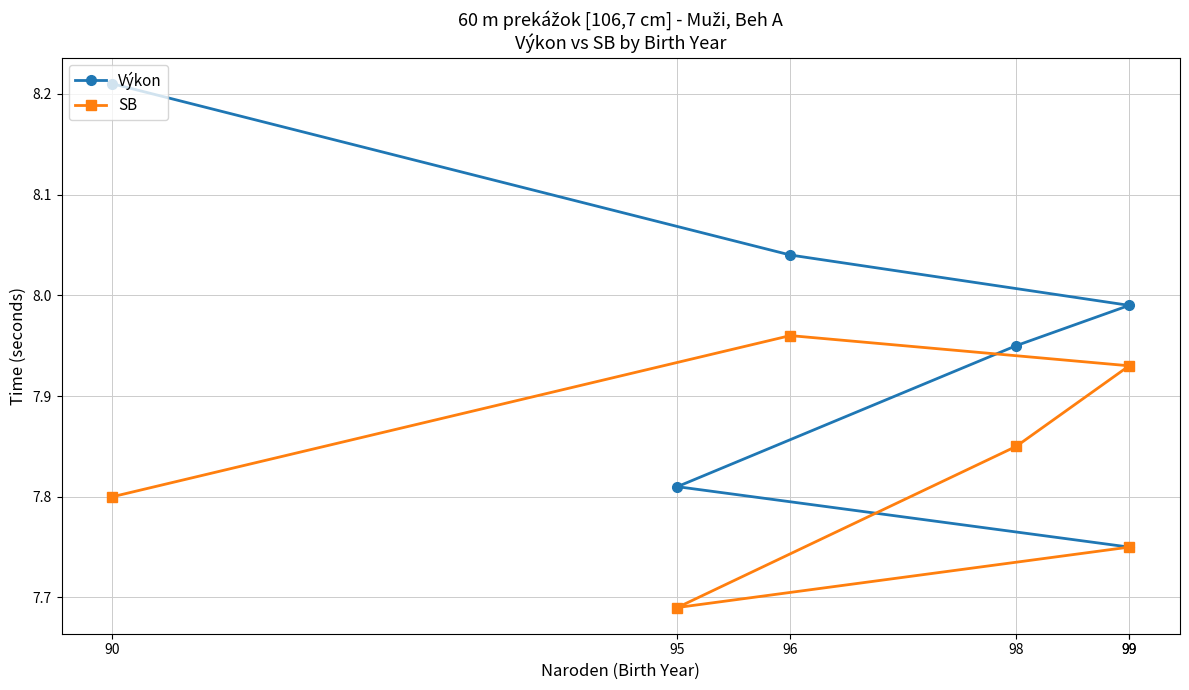

Which series has the widest spread of values?

Výkon